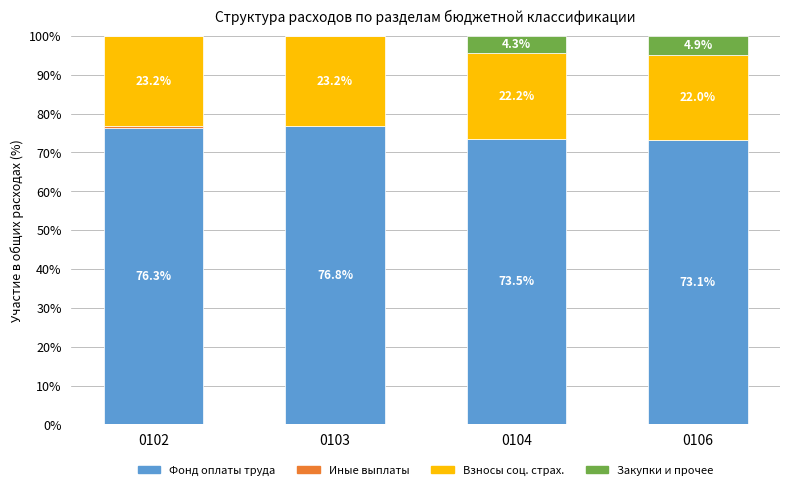

What is the total value across all series at 0106?

100.0